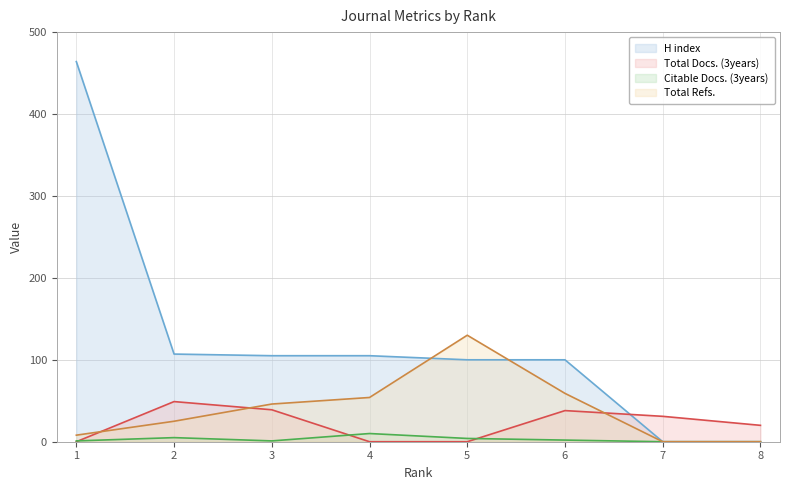

Is it true that Total Docs. (3years) equals 39 at 3?

True